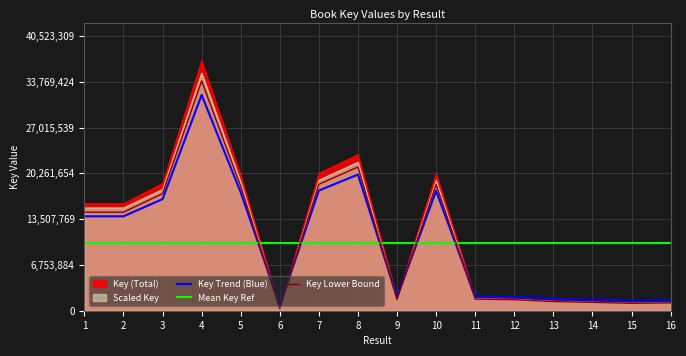

What is the change in value from 2 to 10?

+4414128